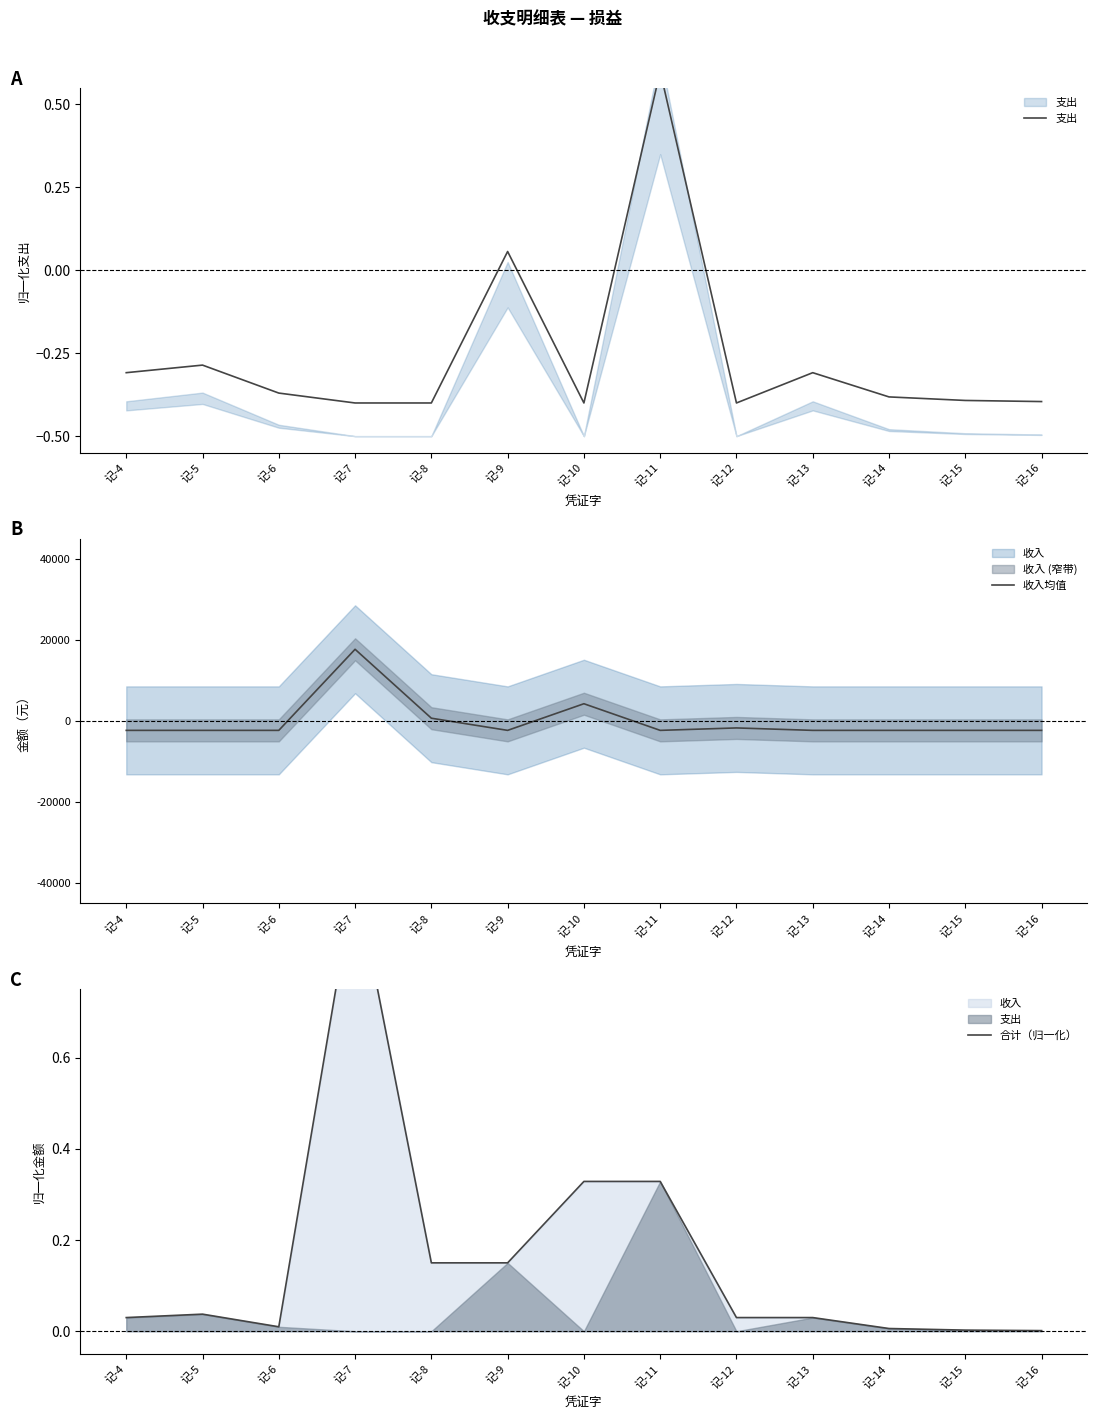

What is the difference between the maximum and minimum values in the 支出 series?

1.0